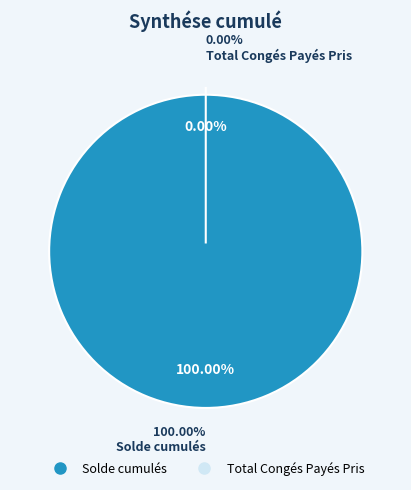

What is the largest slice in the pie chart?

Solde cumulés